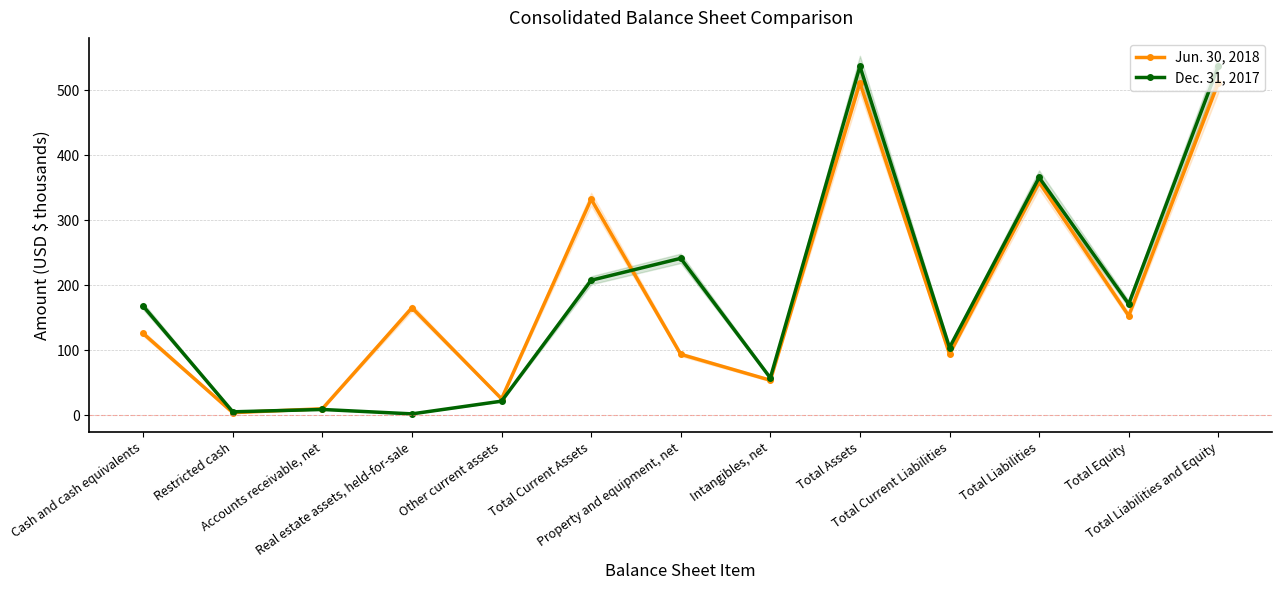

True or false: Dec. 31, 2017 has more than 2 points higher than both neighbors.

True